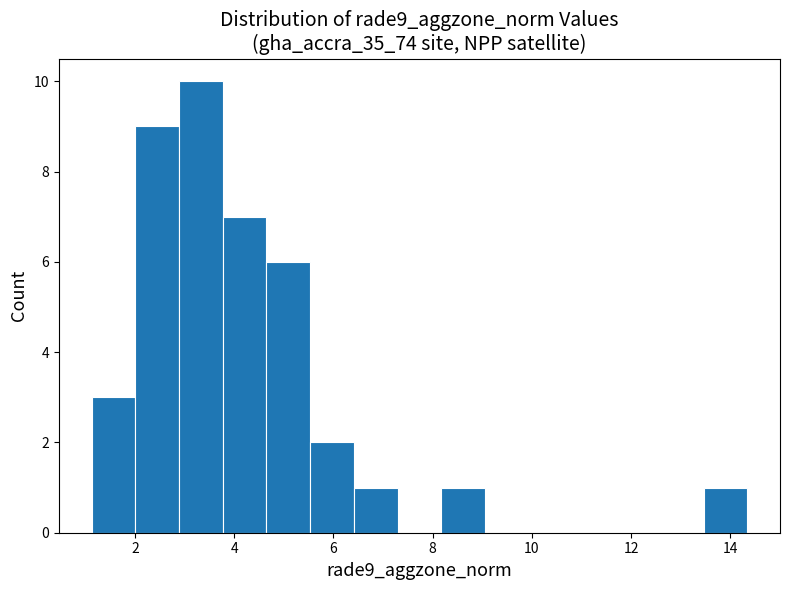

What is the height of the bar covering 3.8 to 4.6 on the x-axis? Neither the bar edges nor the heights are printed on the chart, so give them approximately, as read against the axes.

7